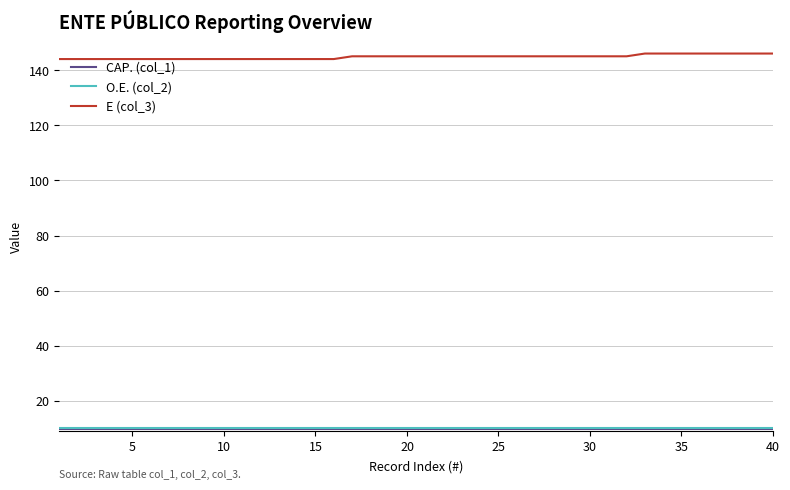

What is the maximum value shown in the chart?

146.0